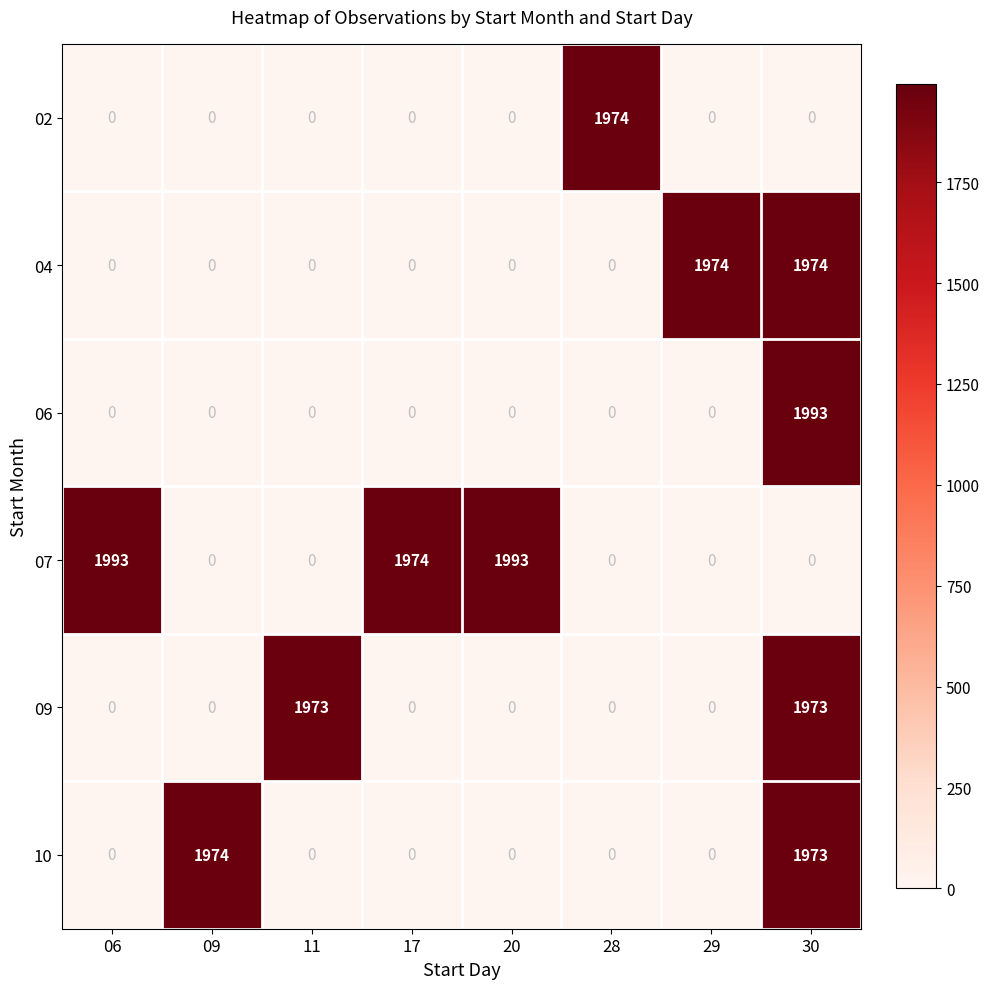

What is the maximum value for 10?

1974